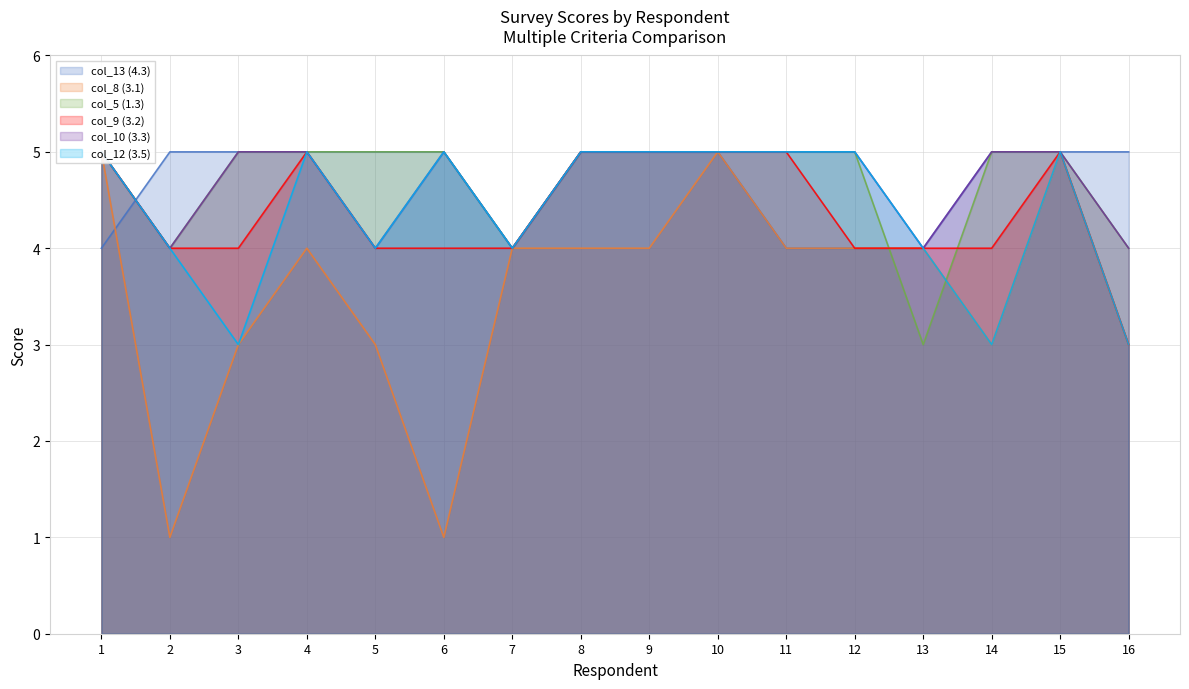

Which series has the largest range (max minus min)?

col_8 (3.1)